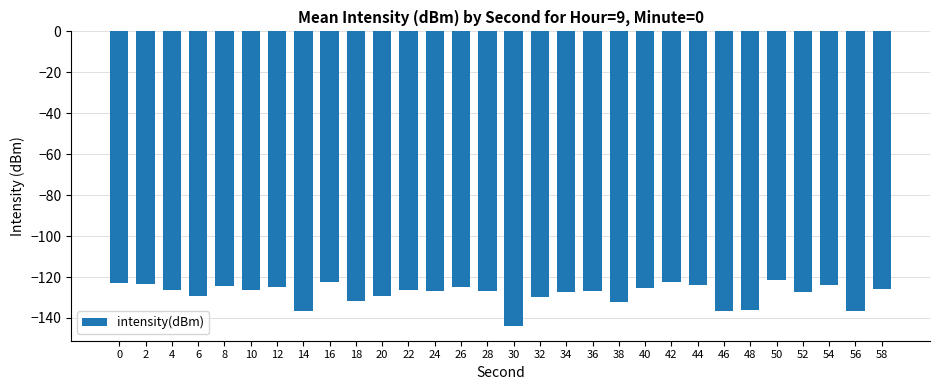

What is the value of the 2nd bar from the left?

-123.3